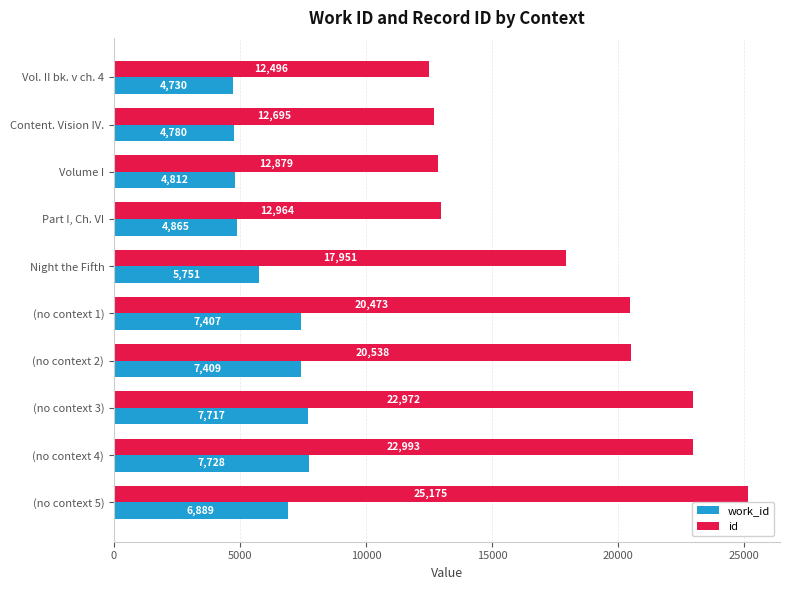

How many series are shown in this chart?

2